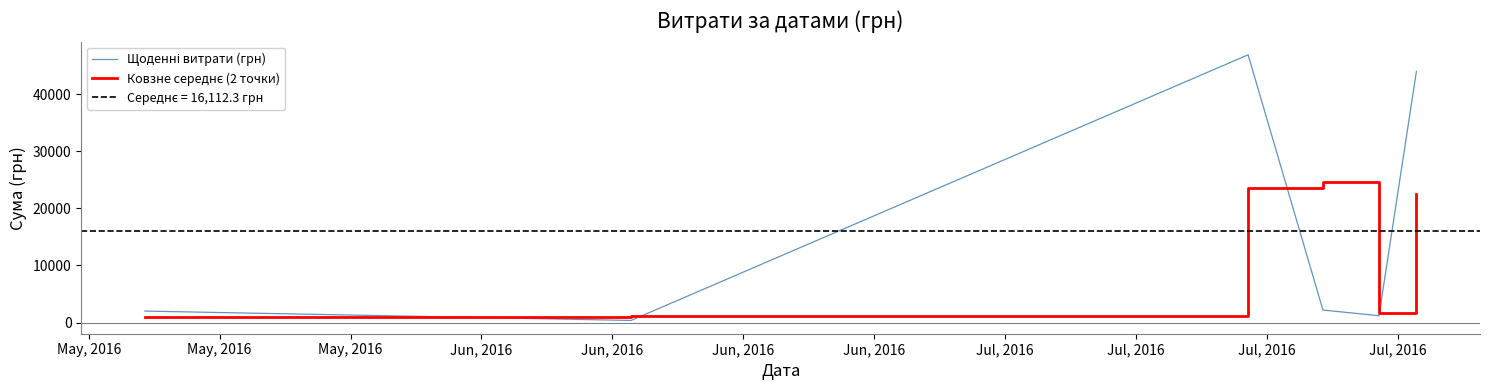

What is the minimum value for Ковзне середнє (2 точки)?

1003.5